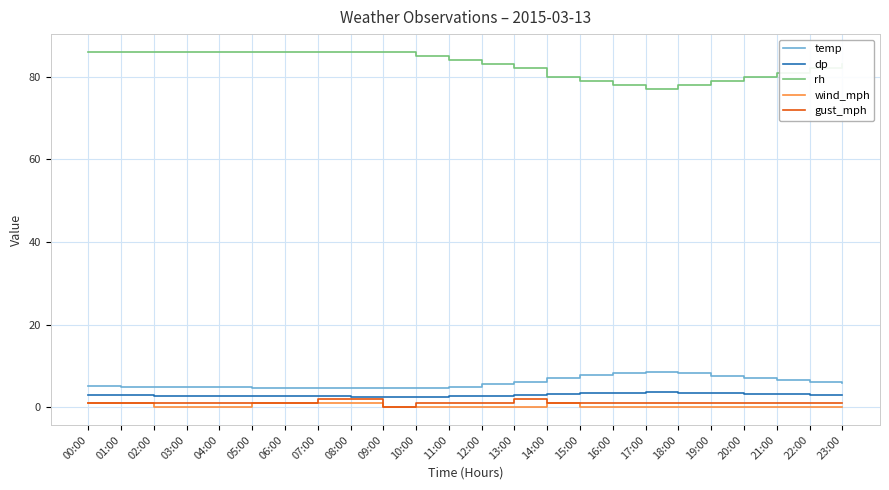

At how many categories does at least one series exceed 22?

24